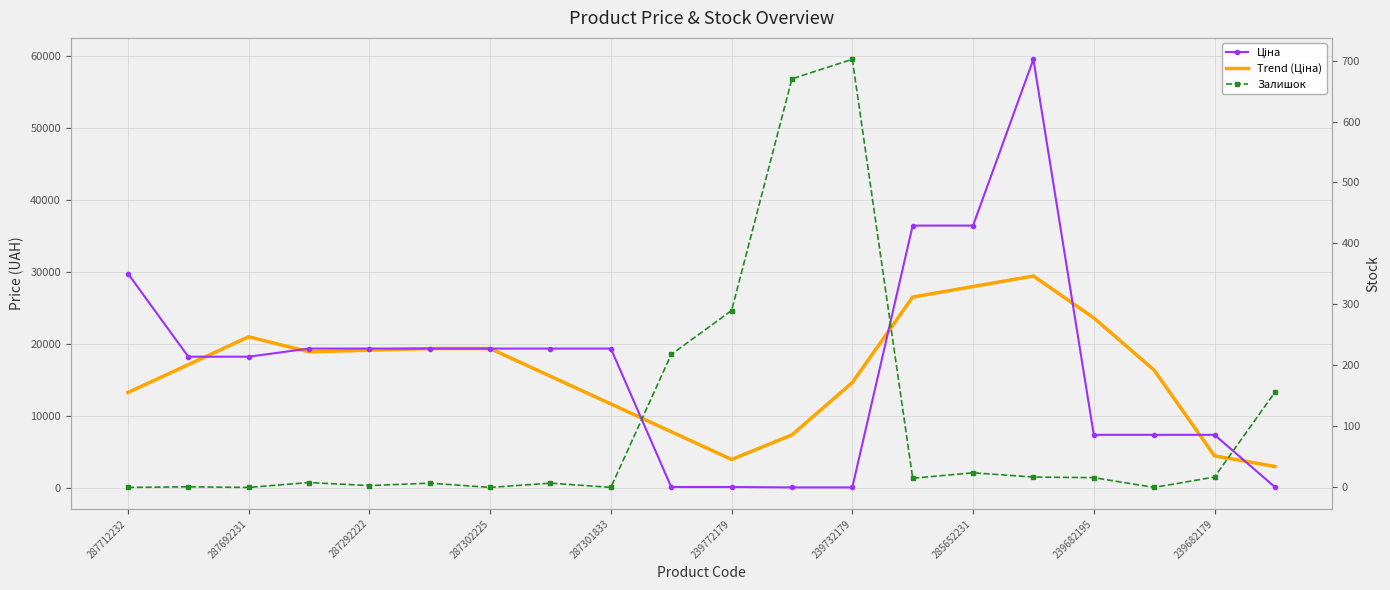

How many positive values does the Залишок series have?

15